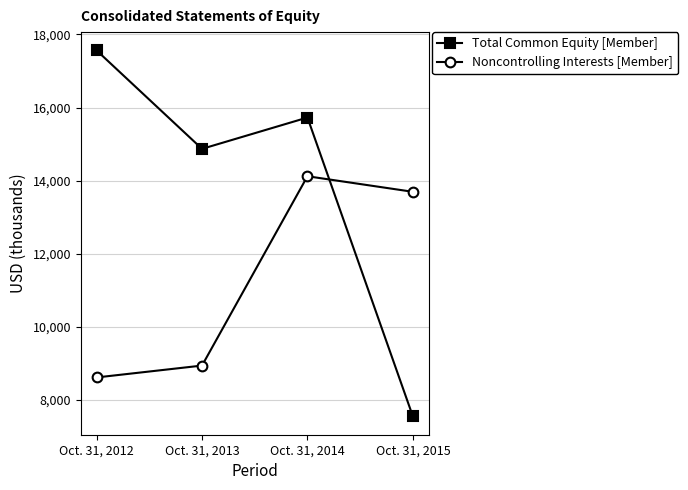

True or false: Noncontrolling Interests [Member] and Total Common Equity [Member] intersect in this chart.

True